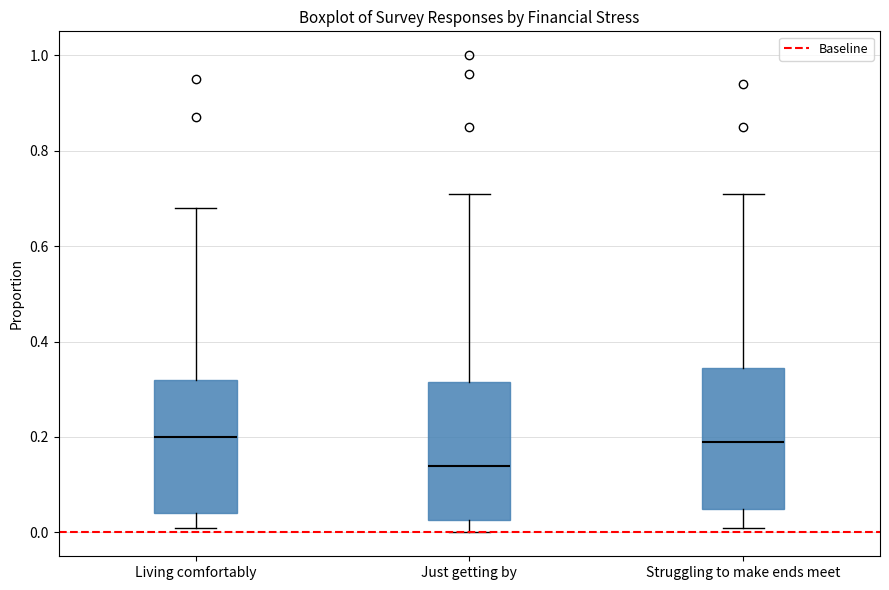

Where does the median line of the box for Struggling to make ends meet sit on the y-axis? The values are not printed on the chart, so give them approximately, as read against the axis.

0.20